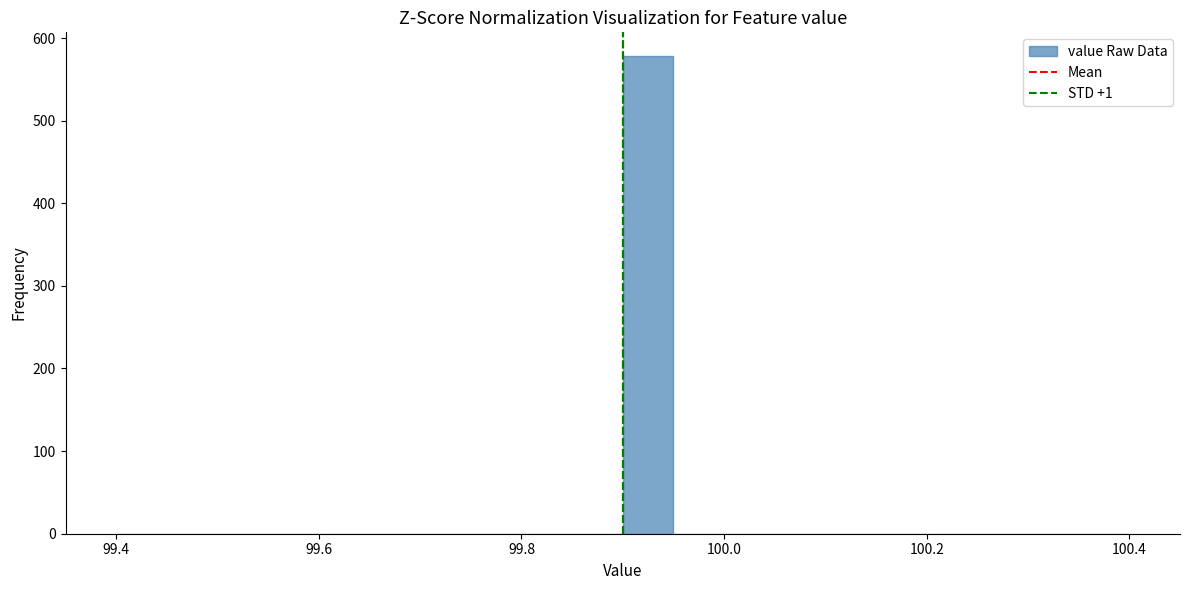

Around what value on the x-axis is the tallest bar? Give the approximate position of its centre, as read against the axis.

99.92